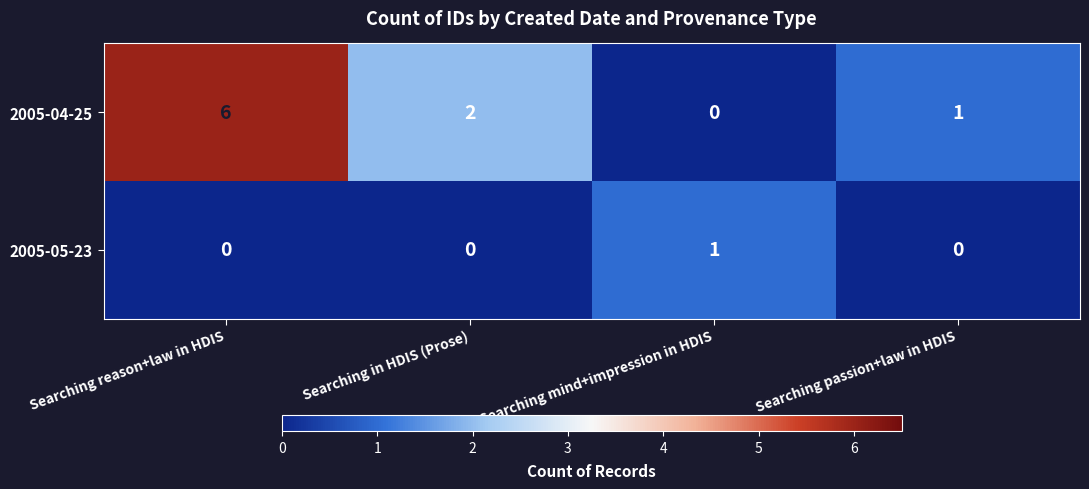

At Searching in HDIS (Prose), list the series in order from largest to smallest.

2005-04-25, 2005-05-23